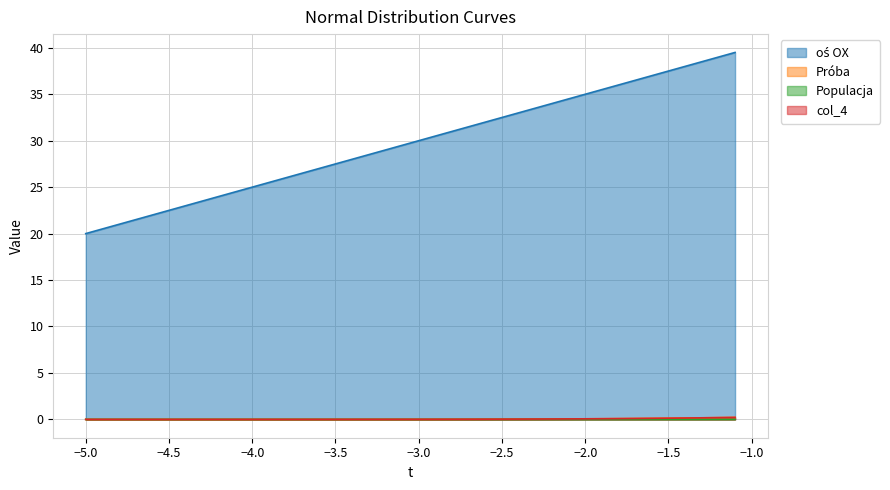

True or false: Próba and oś OX cross at least once.

False